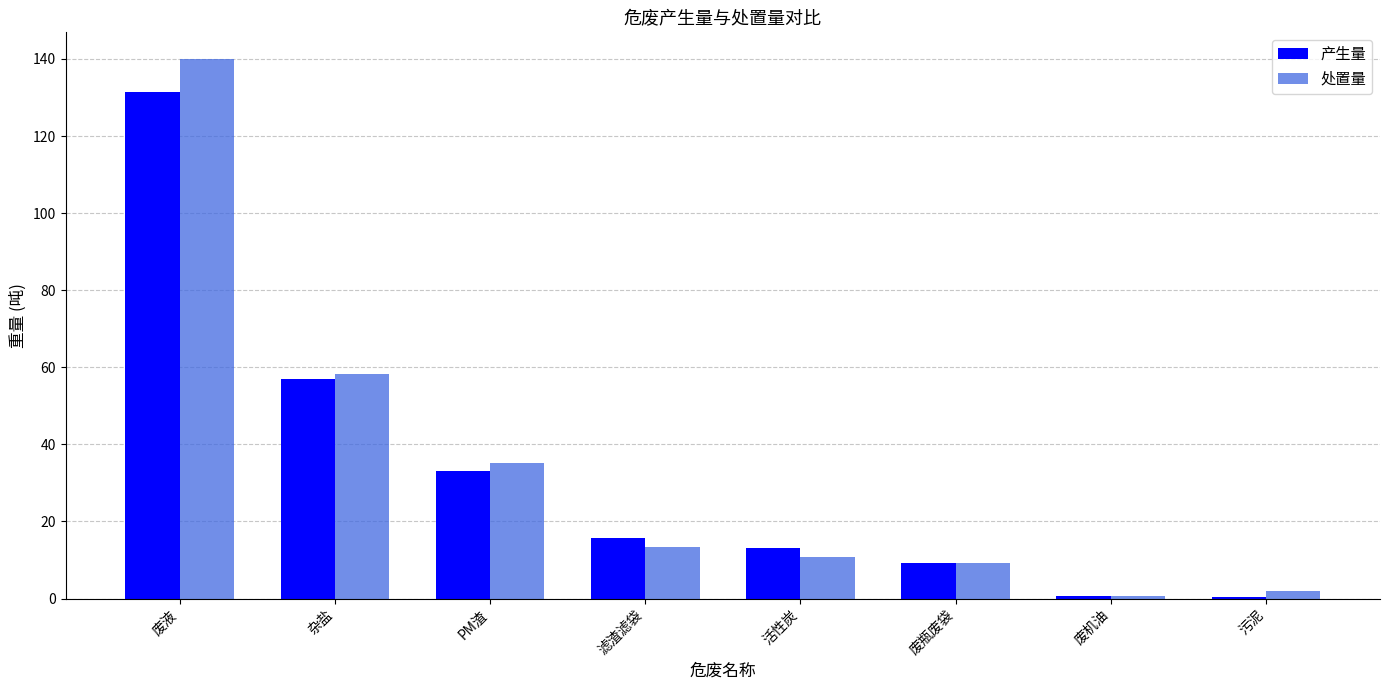

Is it true that 处置量 equals 13.3 at 滤渣滤袋?

True